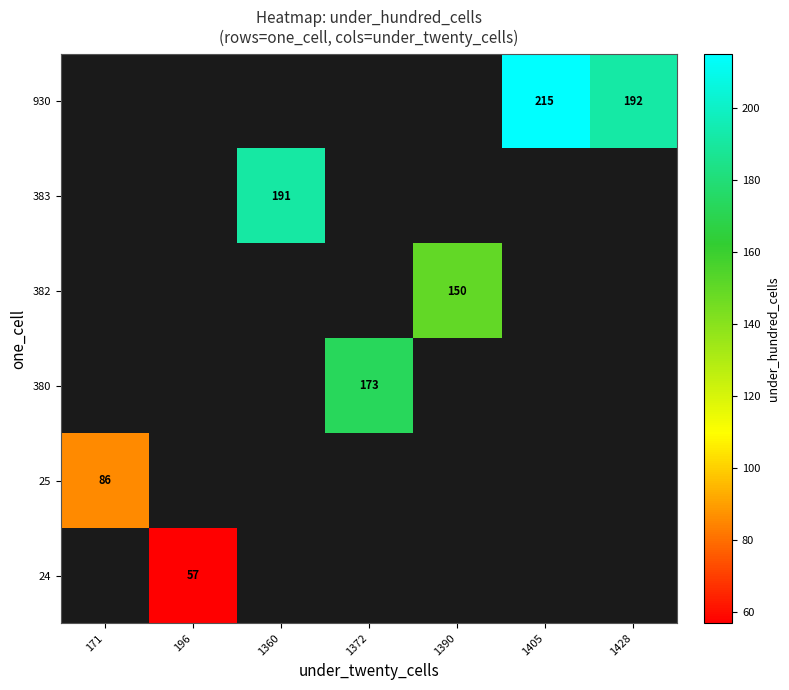

How many values in 380 are above zero?

1